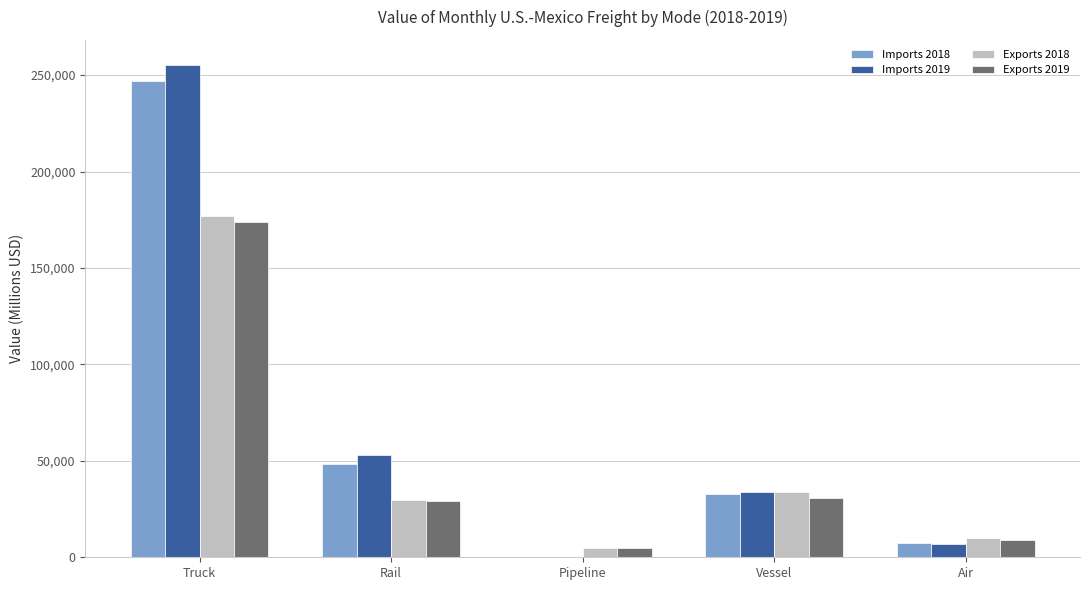

Is it true that Imports 2019 equals 363505.2 at Truck?

False